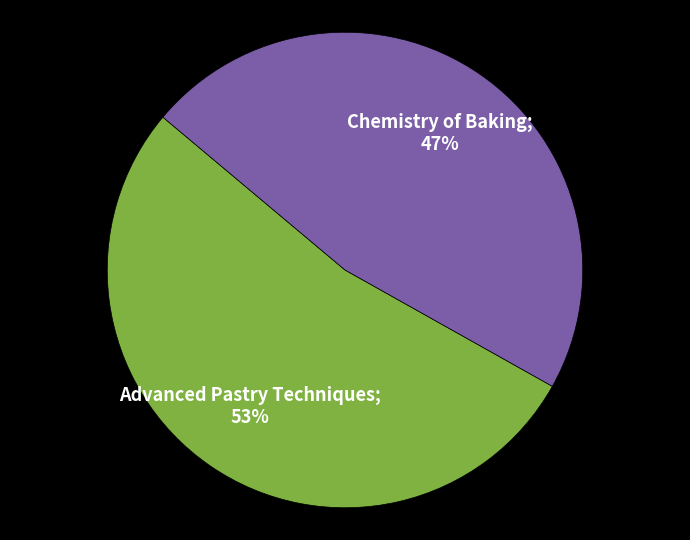

Does any single category account for the majority?

Yes